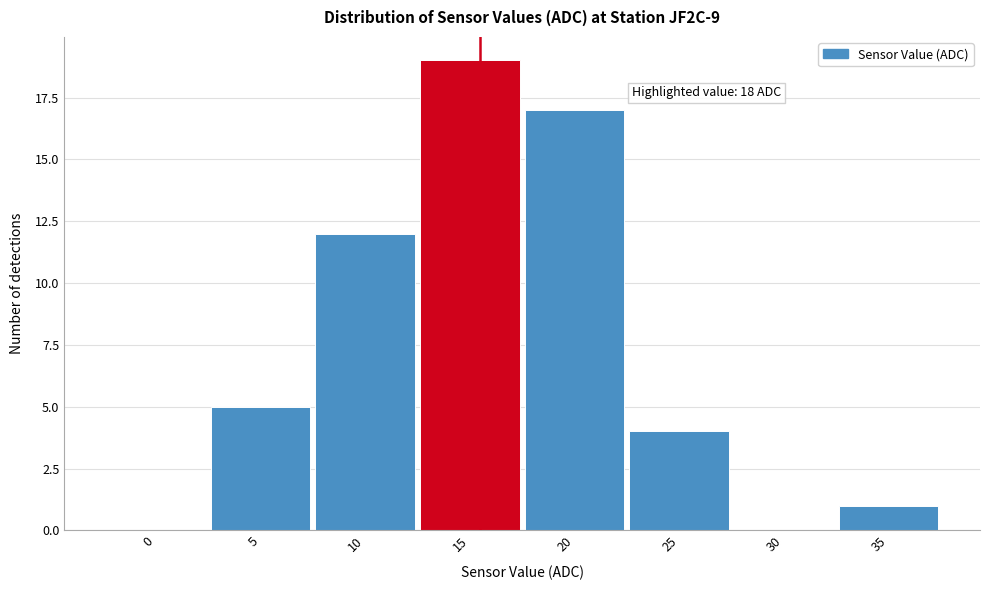

Reading left to right, list all the values displayed in this chart.

0=0	5=5	10=12	15=19	20=17	25=4	30=0	35=1